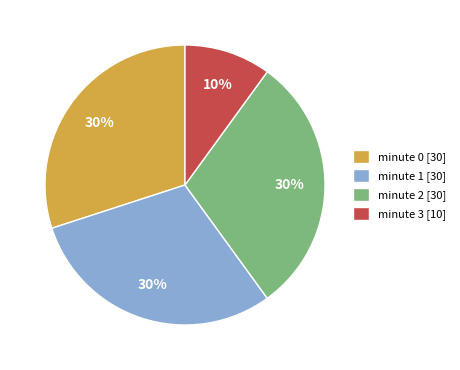

Which category has the smallest portion of the pie?

minute 3